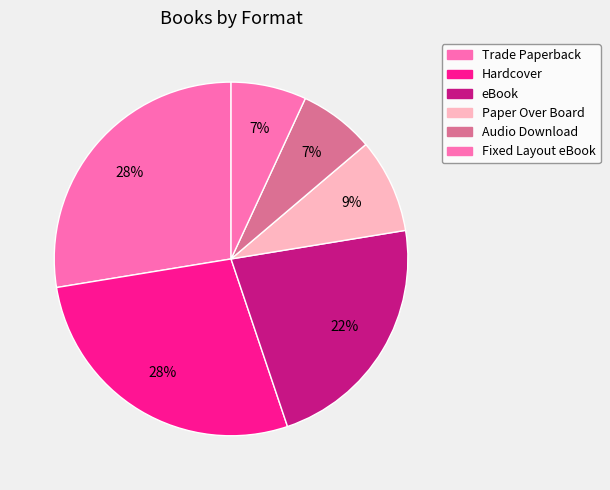

Count the number of slices in the pie.

6